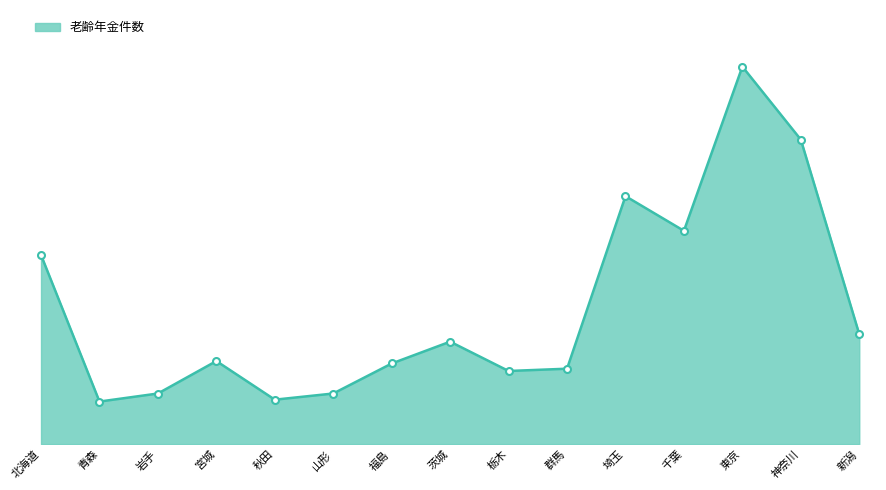

Does the chart have visible grid lines?

No